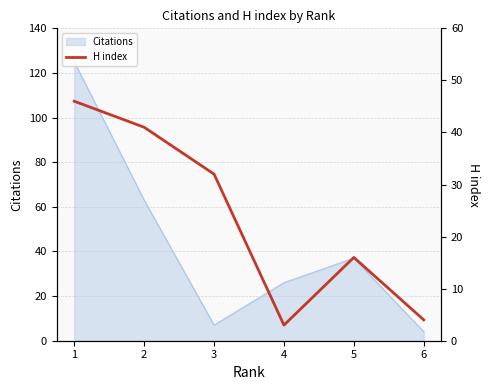

Rank the categories by Citations value from lowest to highest.

6, 3, 4, 5, 2, 1